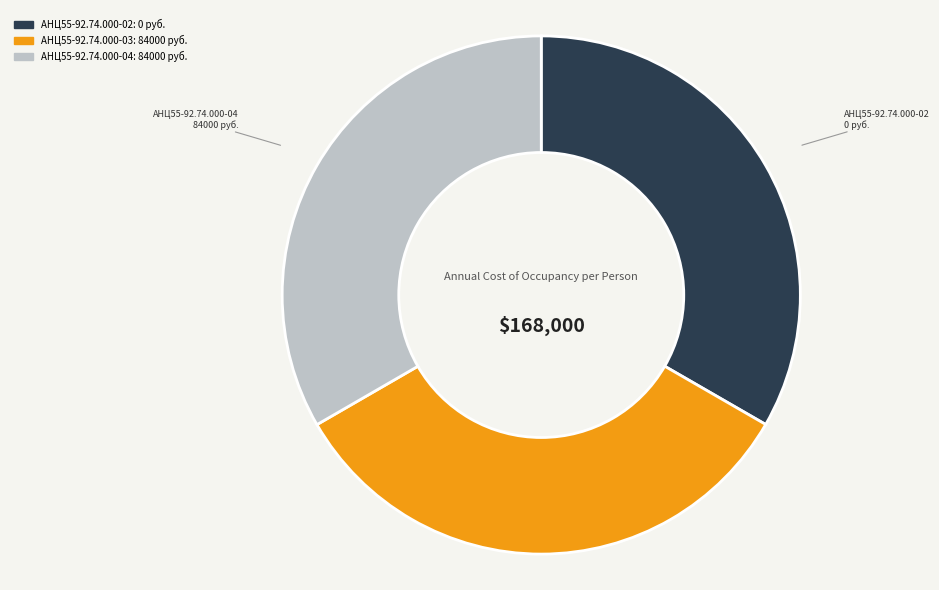

Combined, do АНЦ55-92.74.000-03 and АНЦ55-92.74.000-04 account for over 50%?

Yes